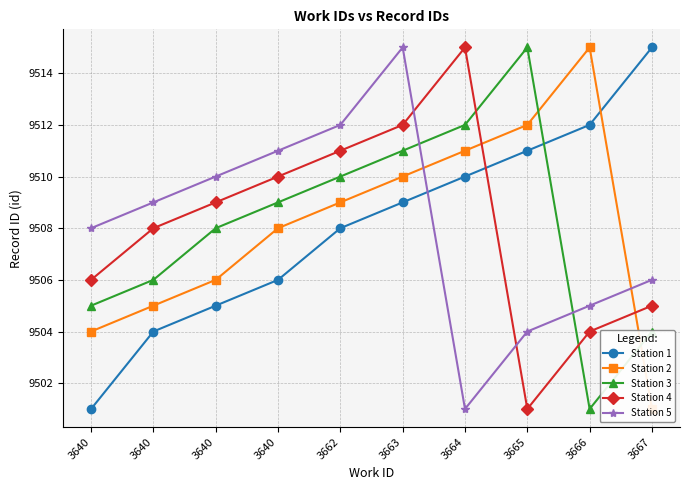

The value of Station 3 at 3640 is 6192. True or false?

False